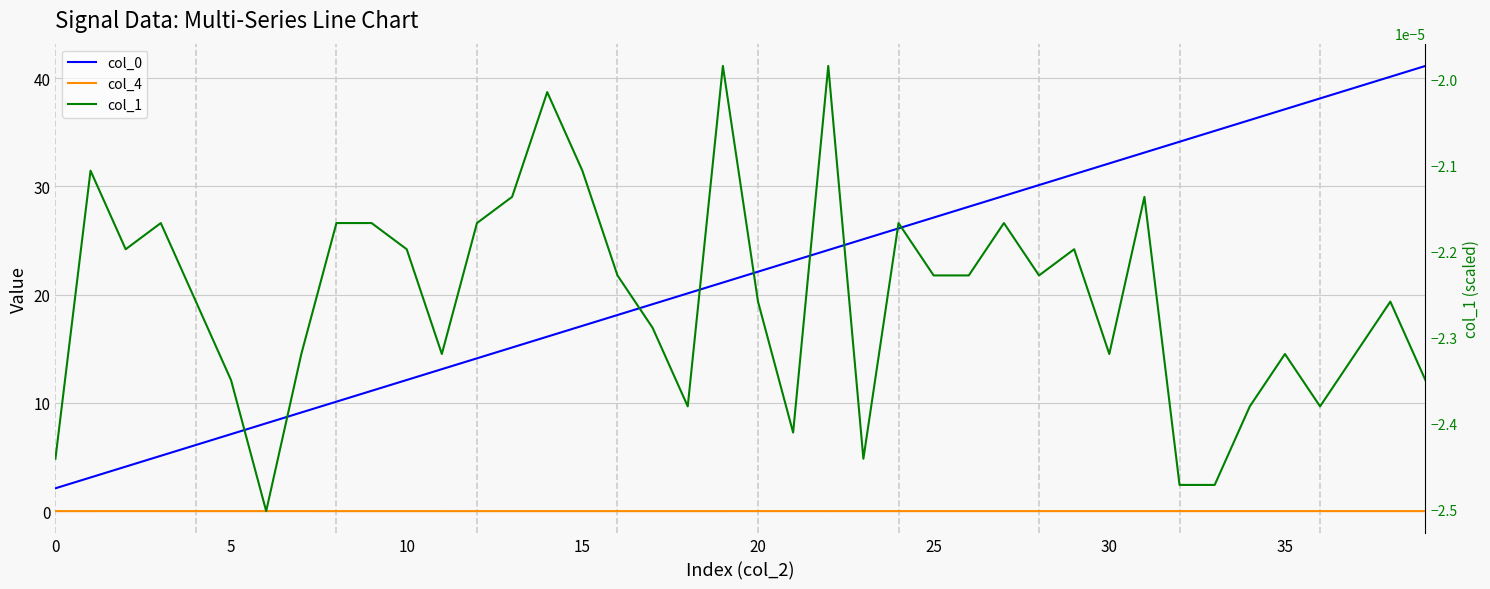

Is this an area chart (filled region under the line)?

No